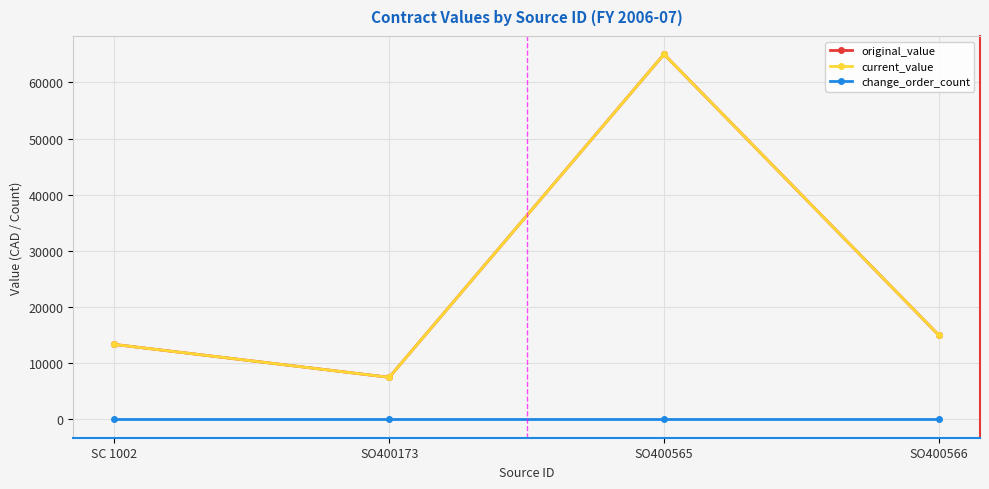

At which label does current_value reach its minimum?

SO400173